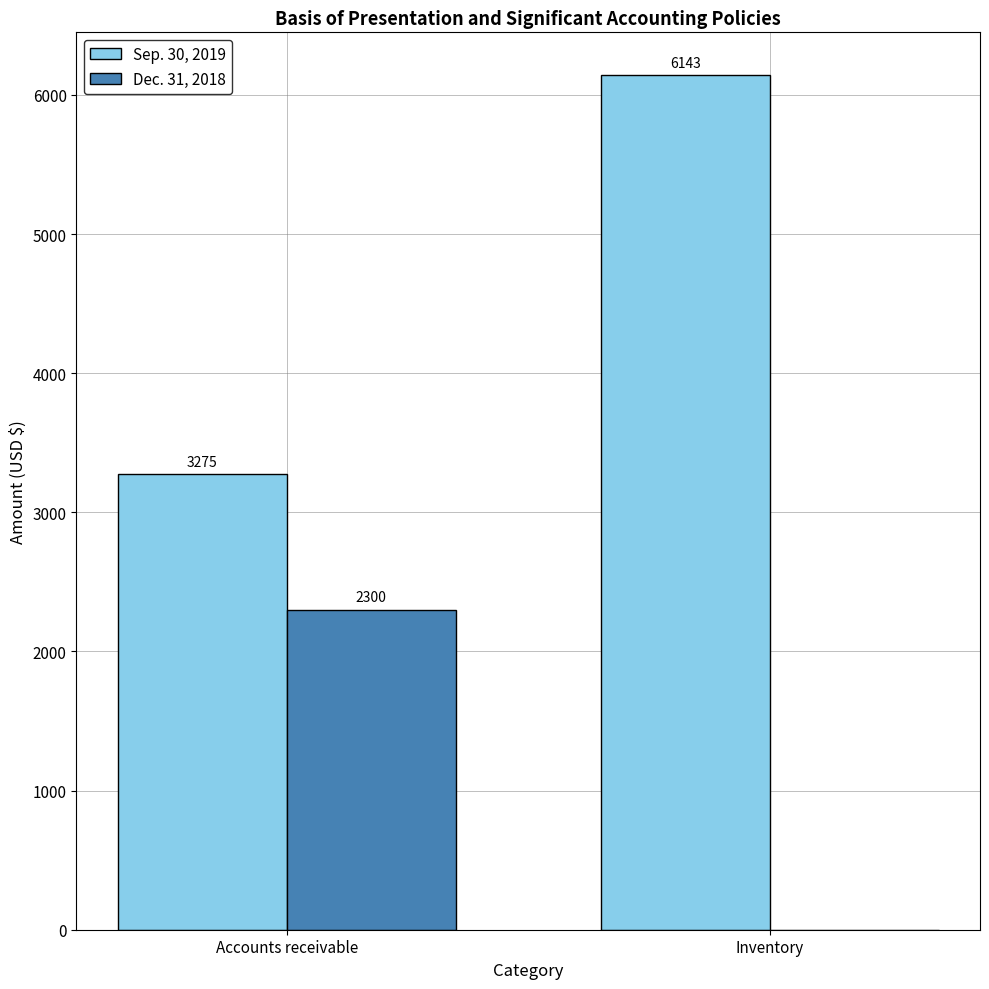

How many positive values does the Dec. 31, 2018 series have?

1